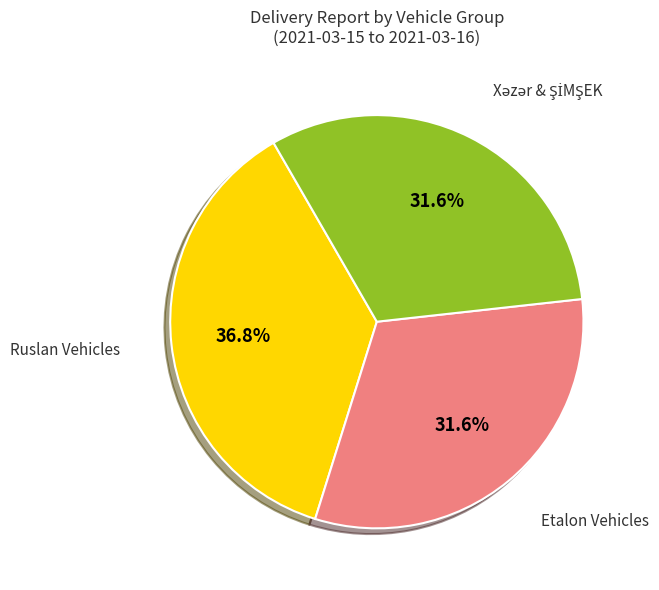

Is there any slice that represents more than half of the pie?

No